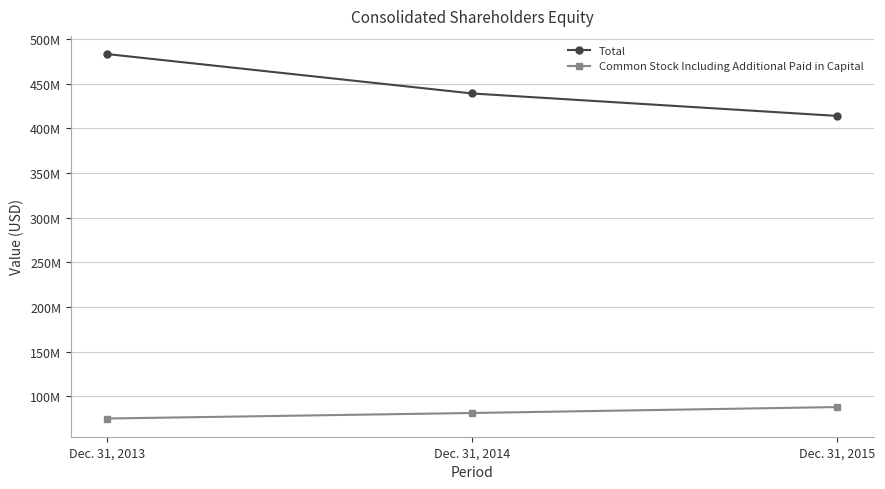

Is this an area chart (filled region under the line)?

No